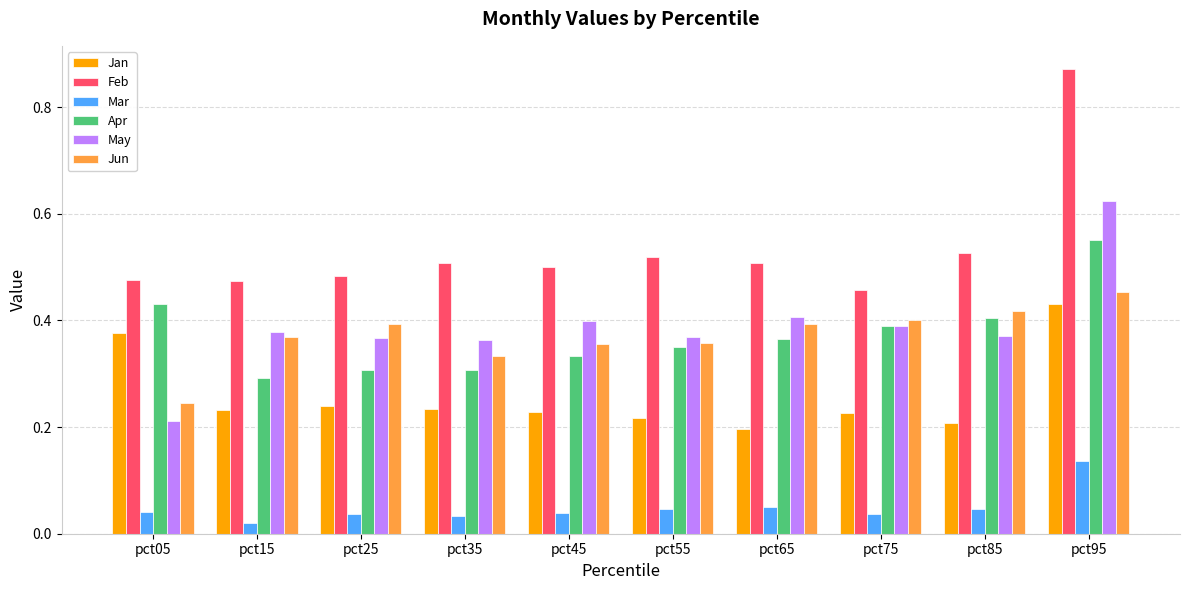

Where is May nearest to the value 0?

pct05